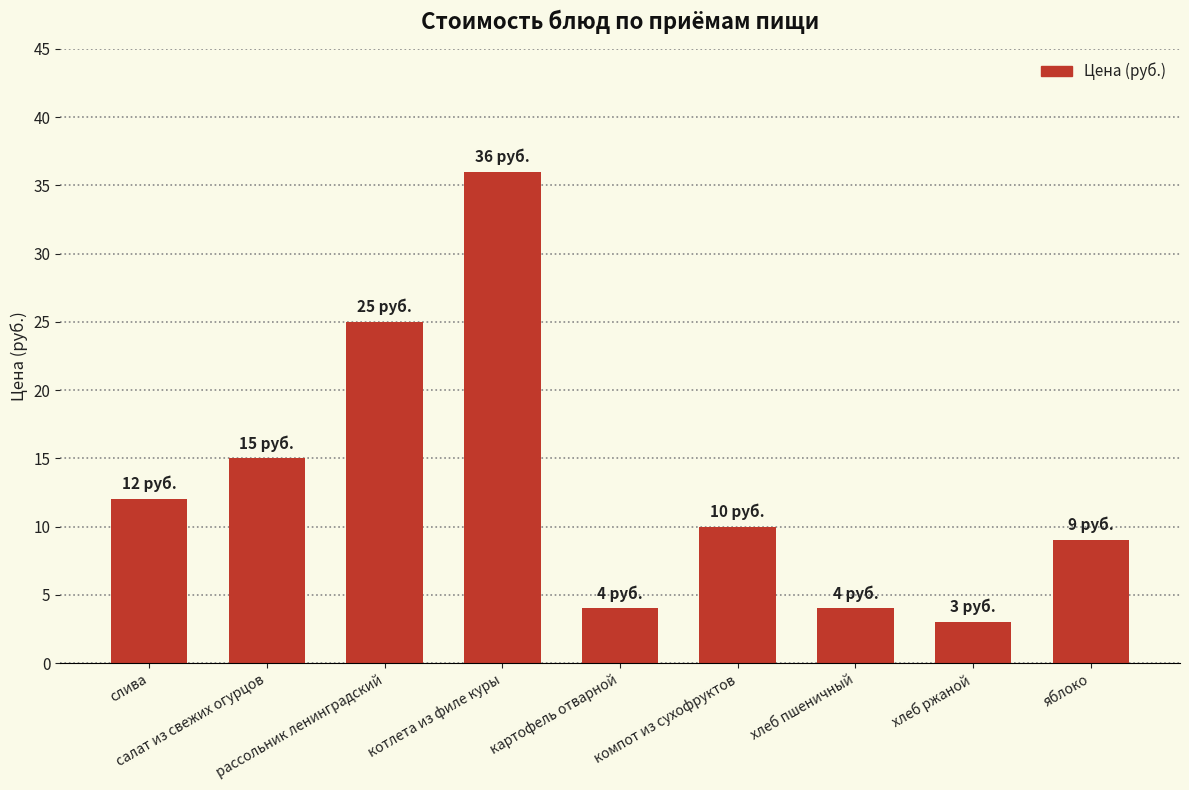

Between компот из сухофруктов and хлеб ржаной, which is larger?

компот из сухофруктов